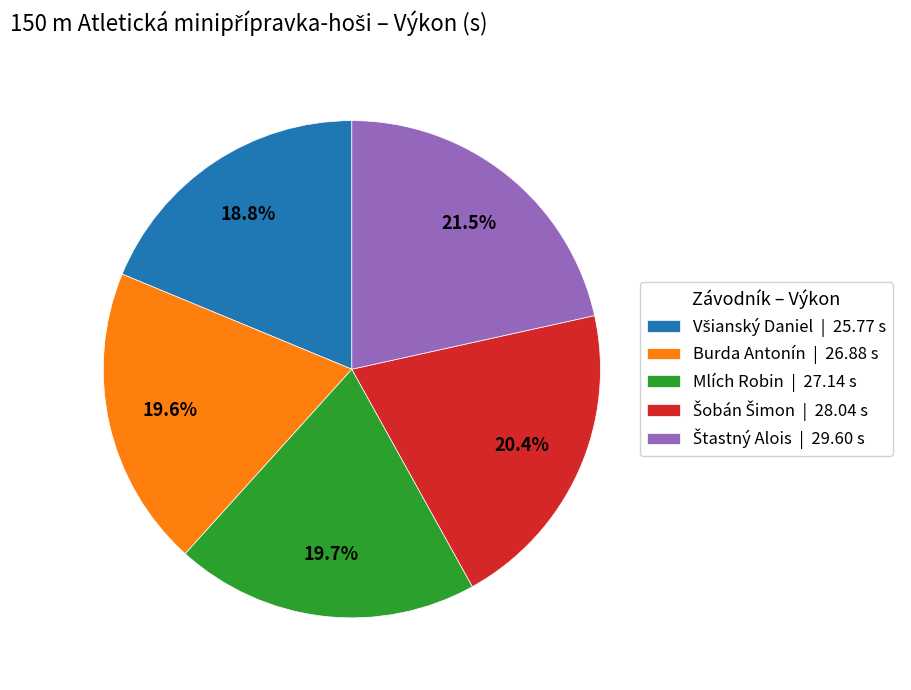

What is the total percentage of Mlích Robin and Burda Antonín?

39.3%